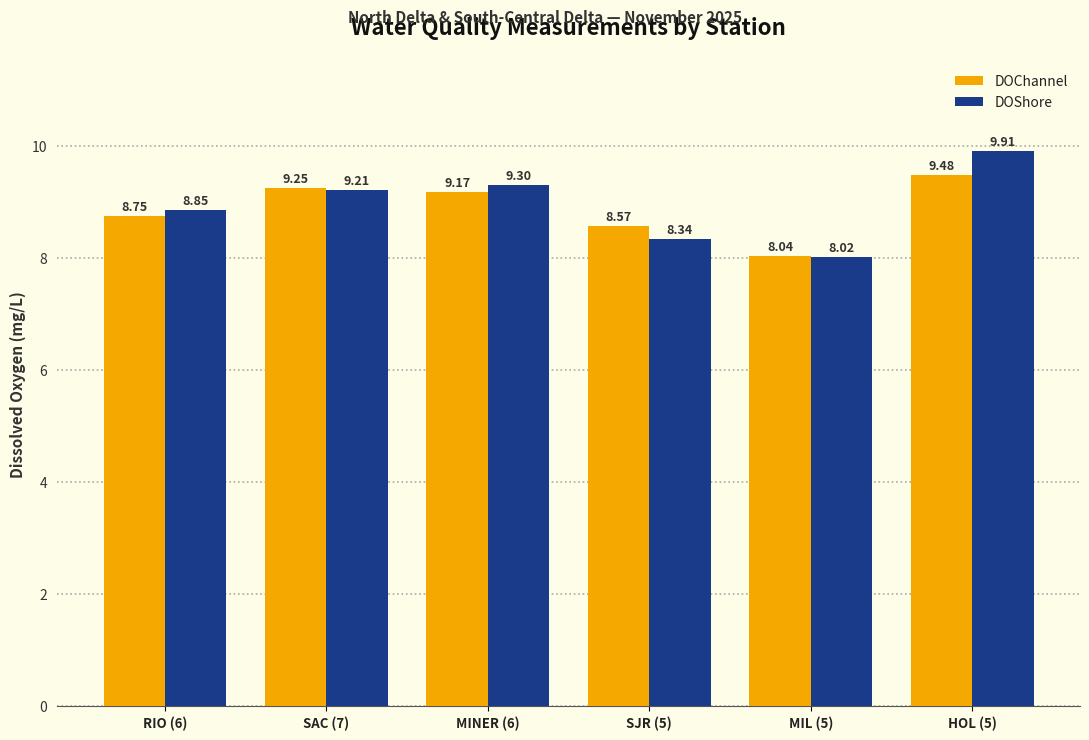

What is the lowest value of the DOShore series?

8.0